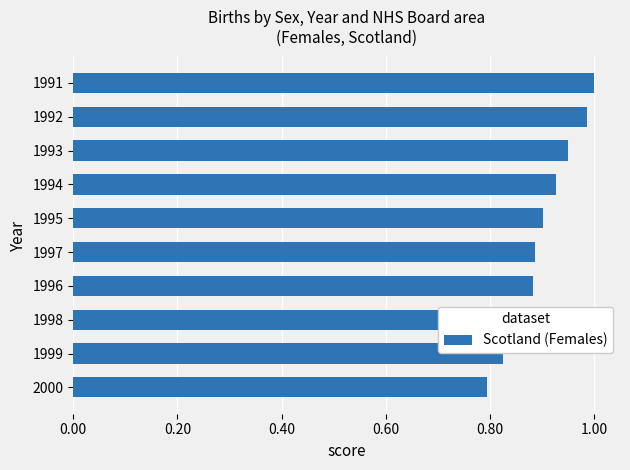

How many bars are there in total?

10